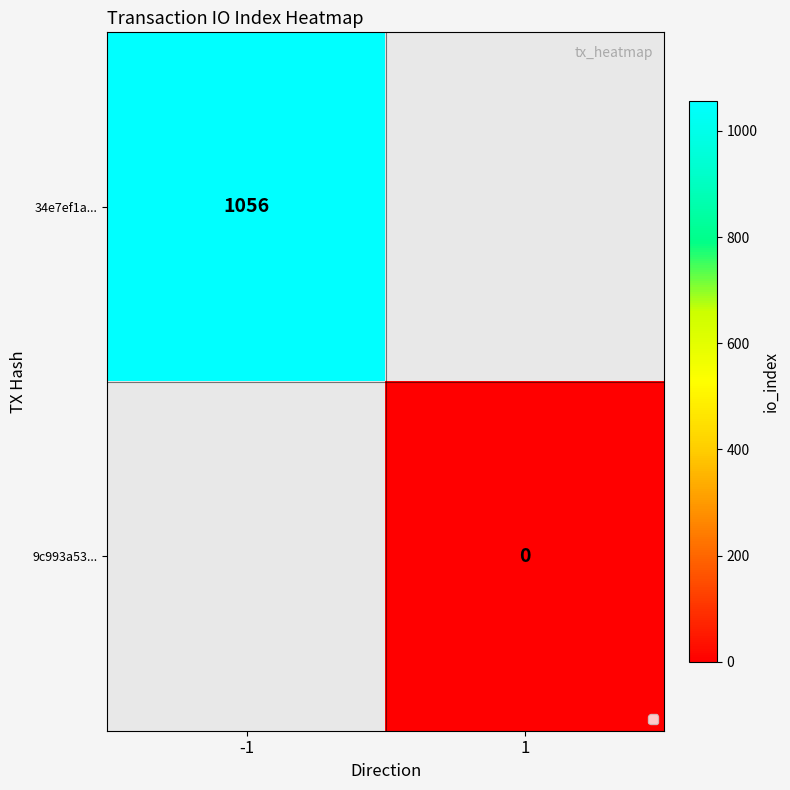

How many distinct data groups are displayed?

2